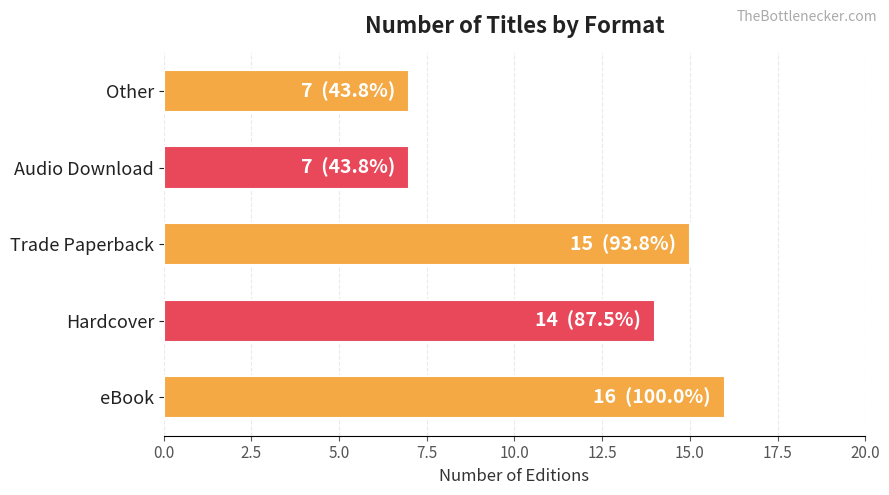

What is the change in value from Trade Paperback to Other?

-8